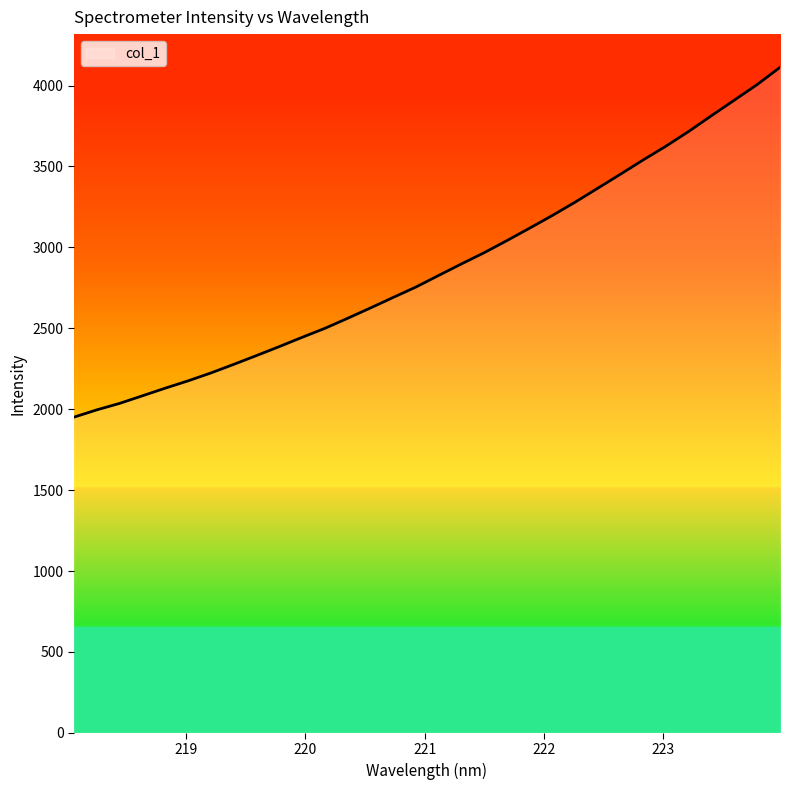

What is the minimum value shown in the chart?

1950.9